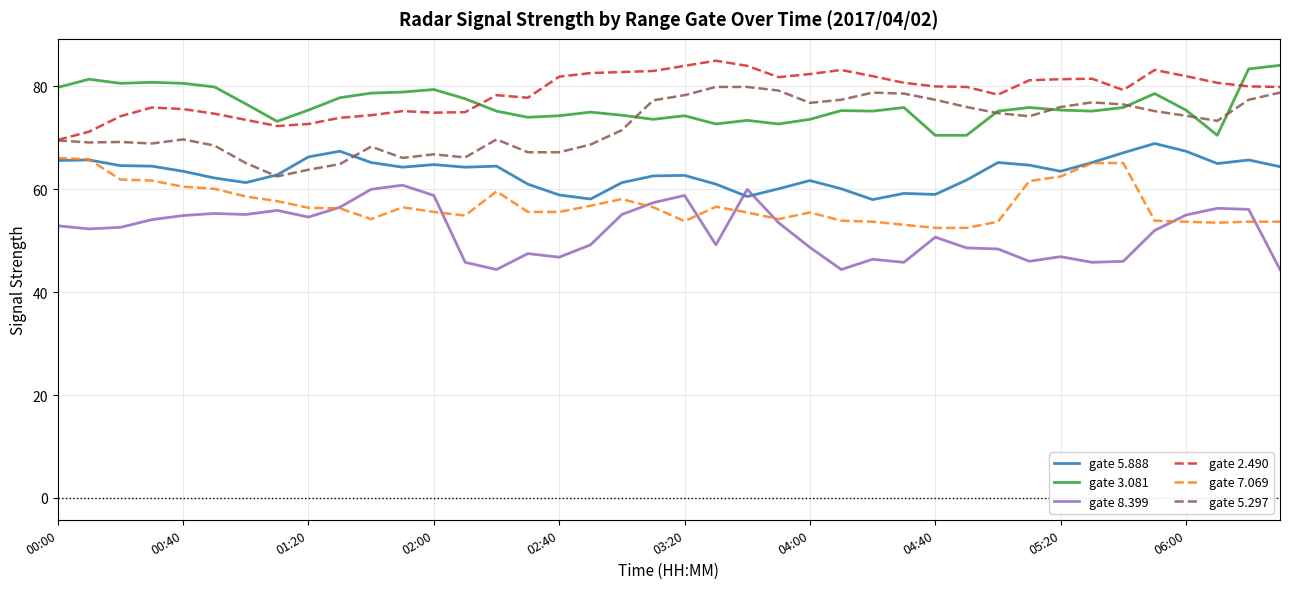

True or false: gate 5.888 and gate 2.490 cross at least once.

False